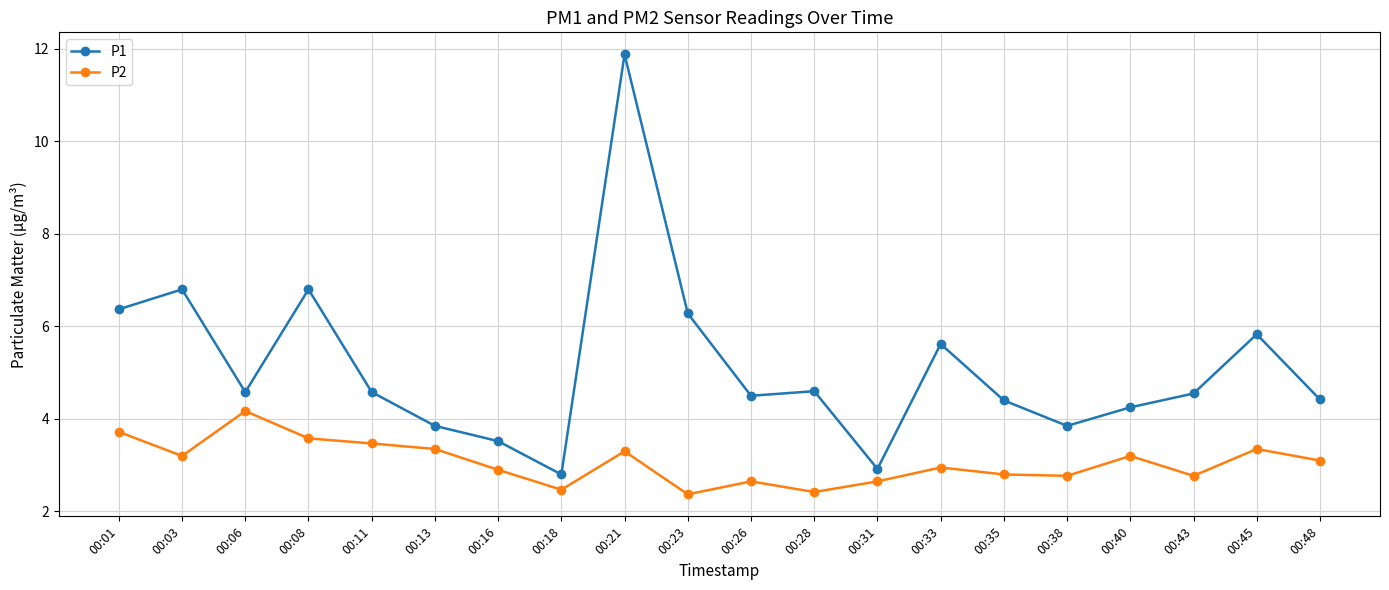

Between 00:03 and 00:48, which series saw the biggest shift?

P1